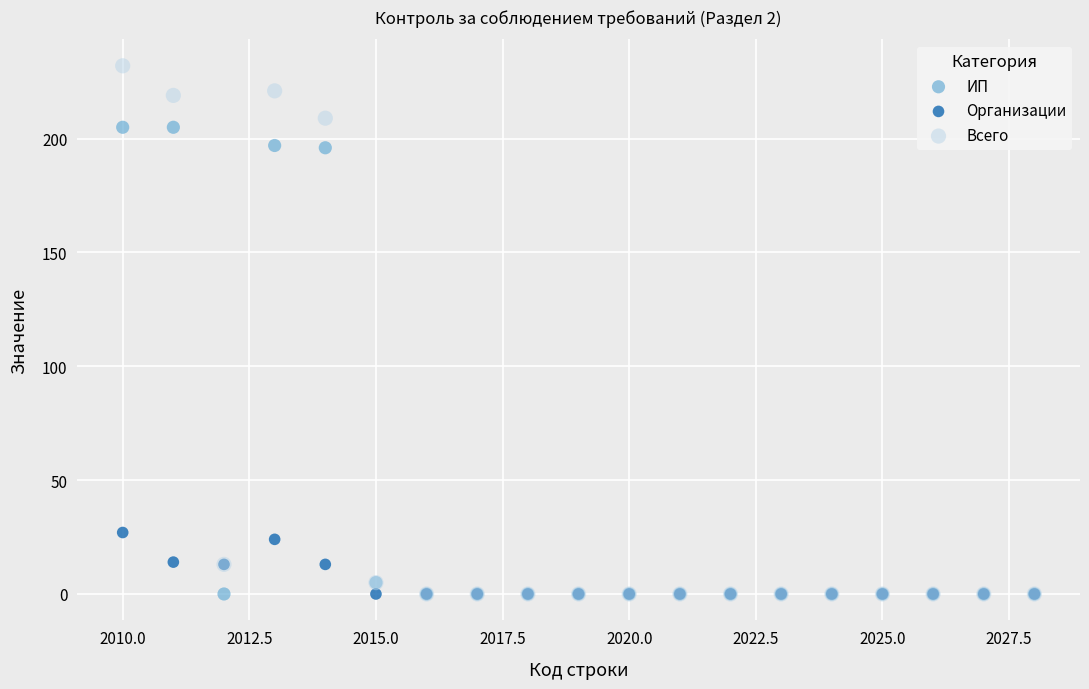

In the ИП series, what Y value is closest to 102?

196